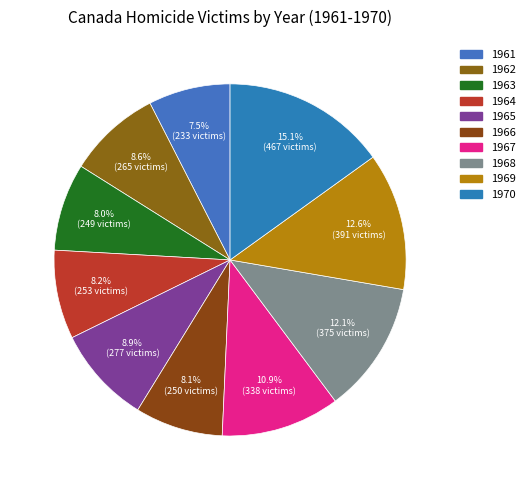

Does 1963 represent more than half of the total?

No